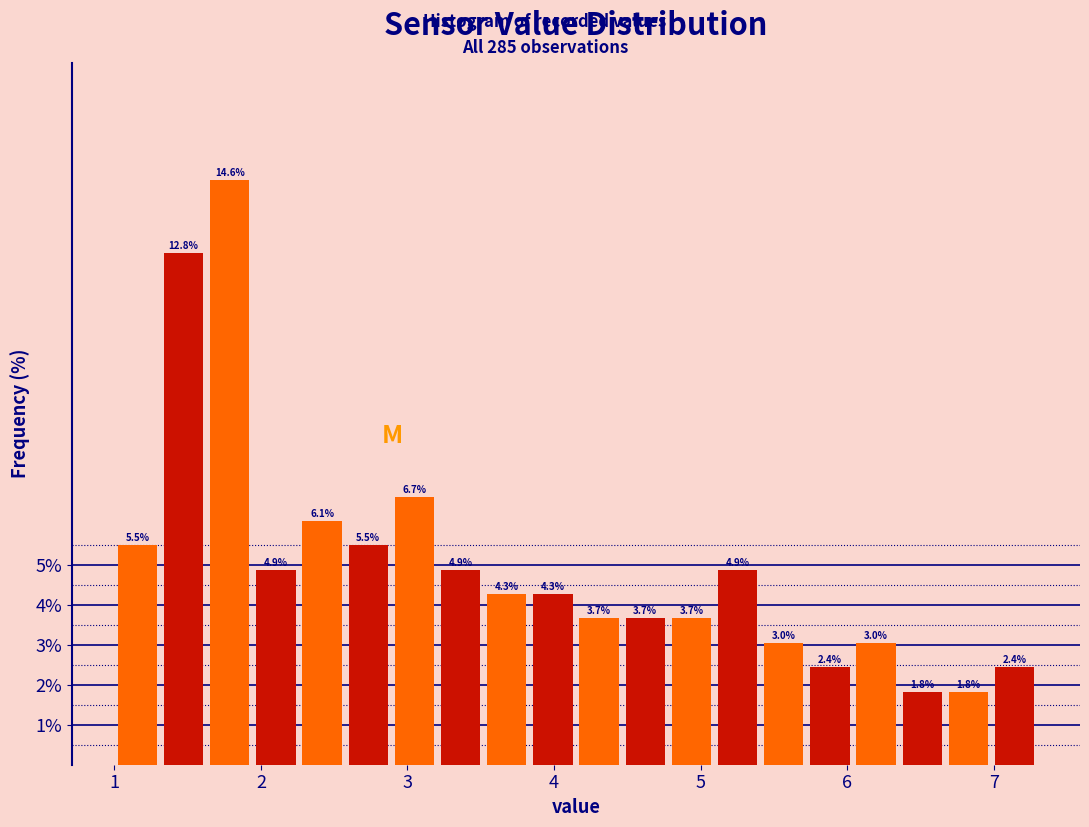

Around what value on the x-axis is the tallest bar? Give the approximate position of its centre, as read against the axis.

1.8